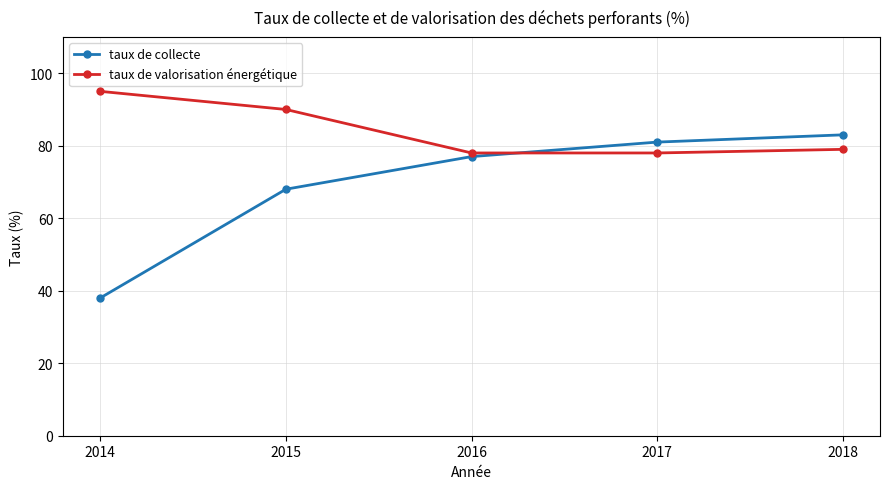

What is the difference between the taux de collecte values at 2017 and 2015?

13